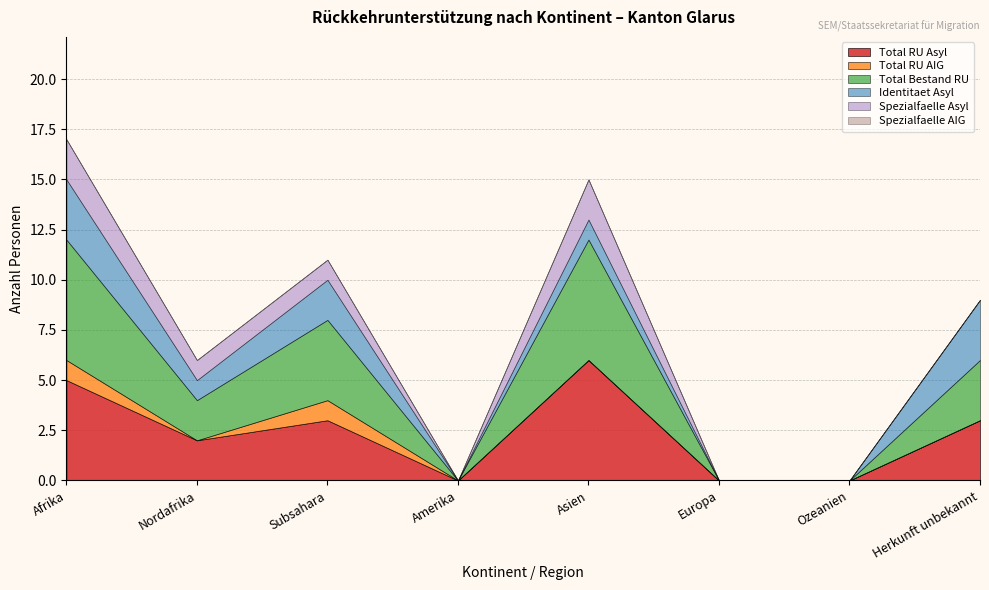

What is the difference between the Spezialfaelle Asyl values at Subsahara and Amerika?

1